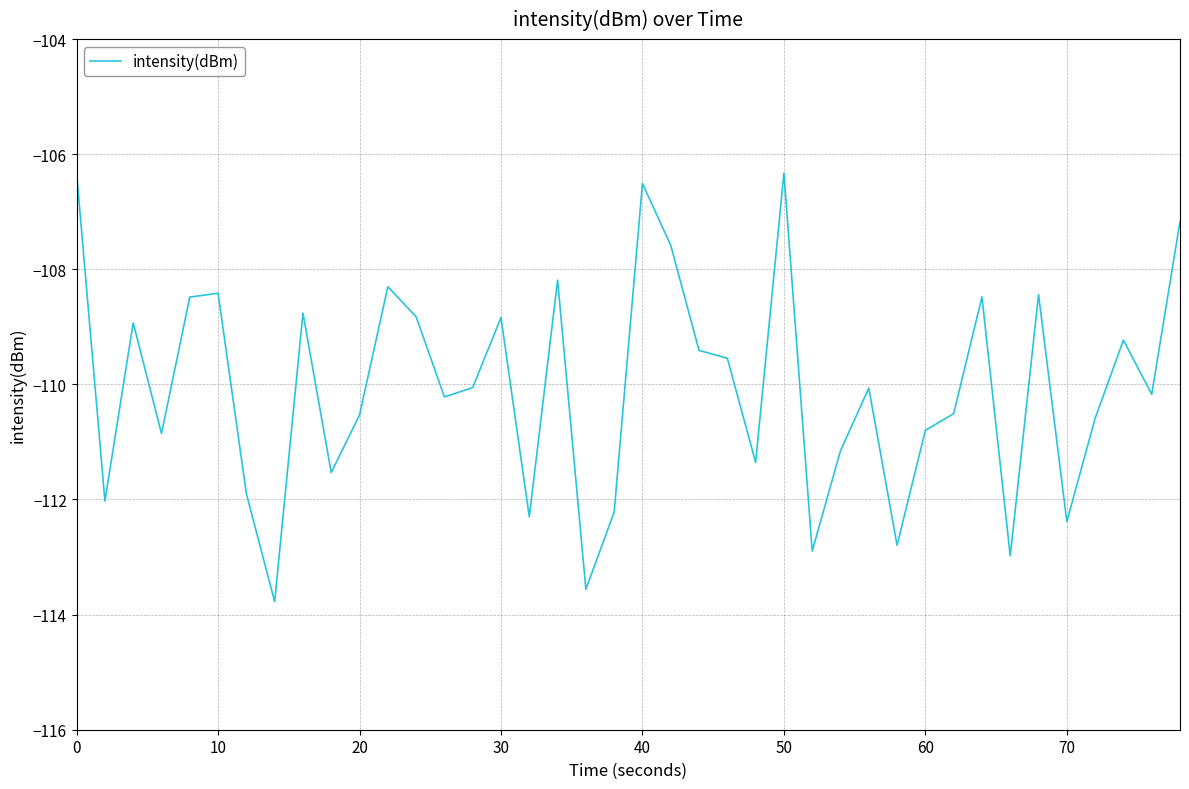

What is the maximum value shown in the chart?

-106.3